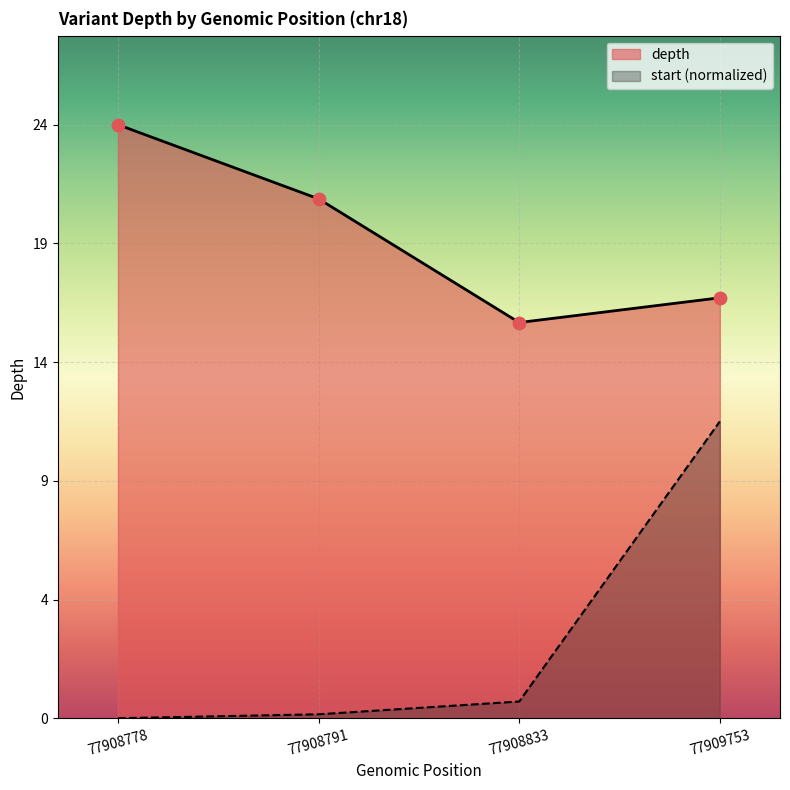

Which series has the largest Y range (max minus min)?

start